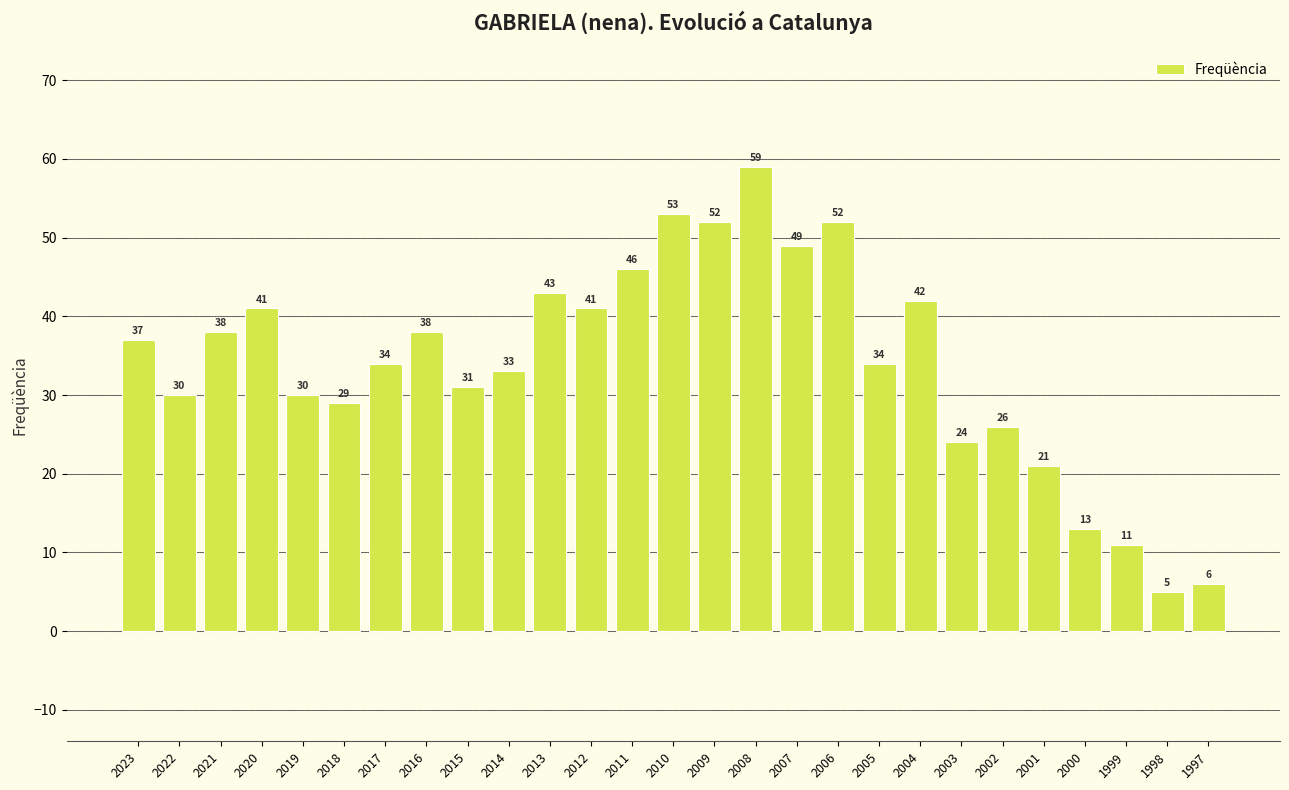

How many data points are less than 34?

12